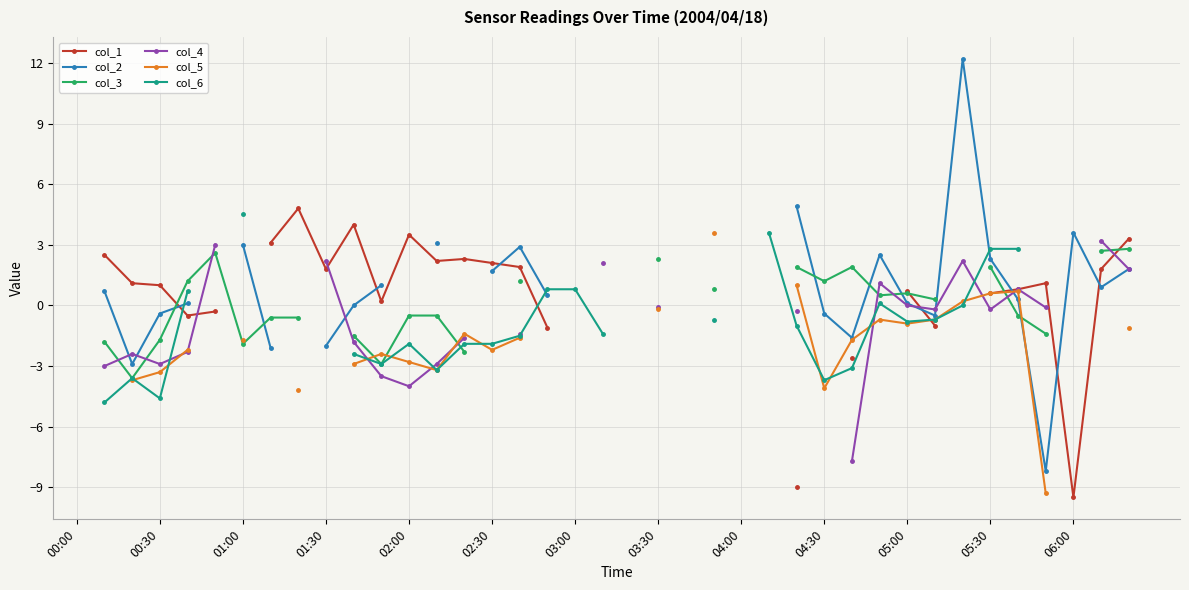

Count the number of categories in the chart.

39